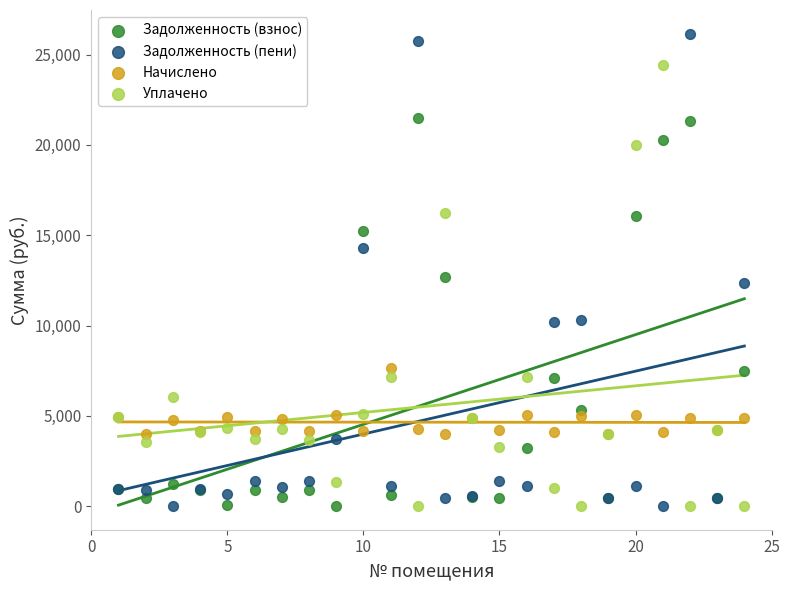

Which series contains the highest Y value?

Задолженность (пени)